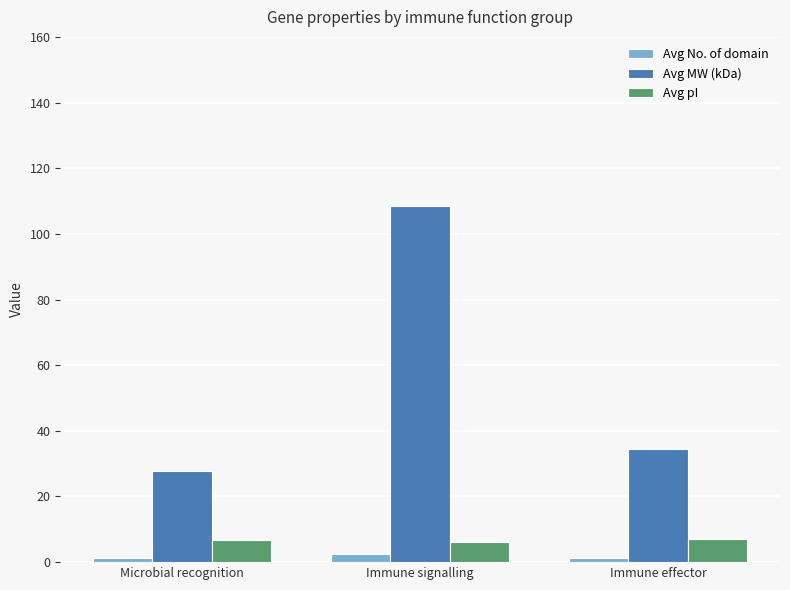

What are all the series names shown in the legend?

Avg No. of domain, Avg MW (kDa), Avg pI